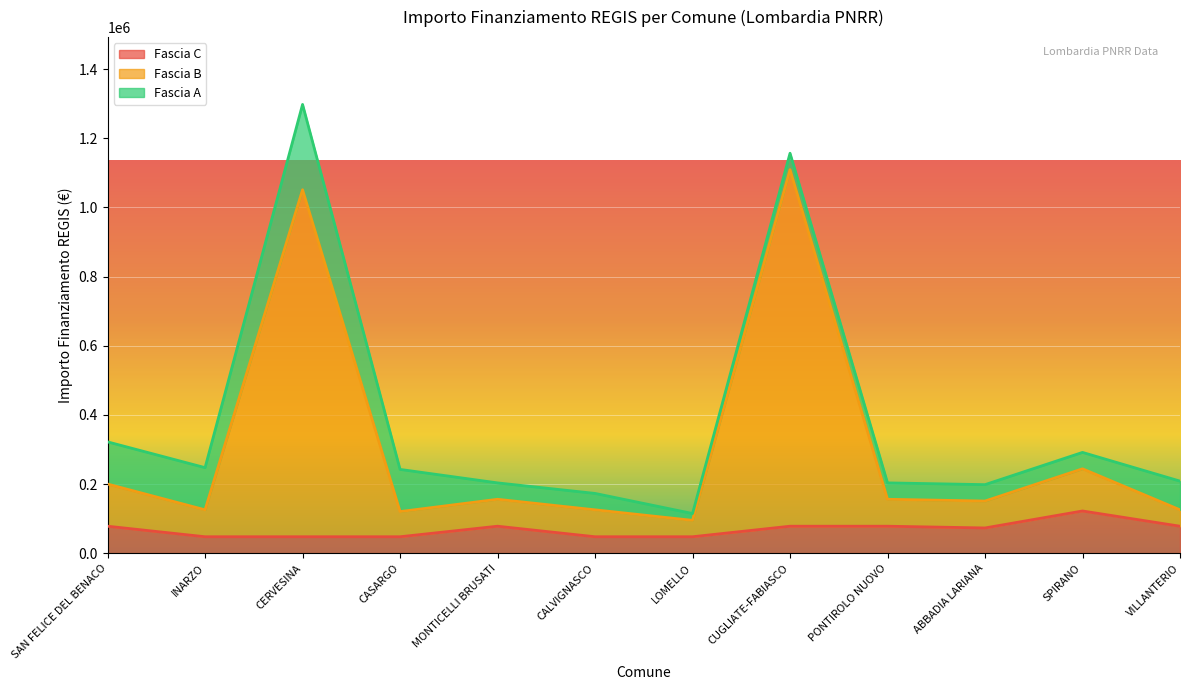

In Fascia C, how many points are higher than both neighbors (excluding endpoints)?

2